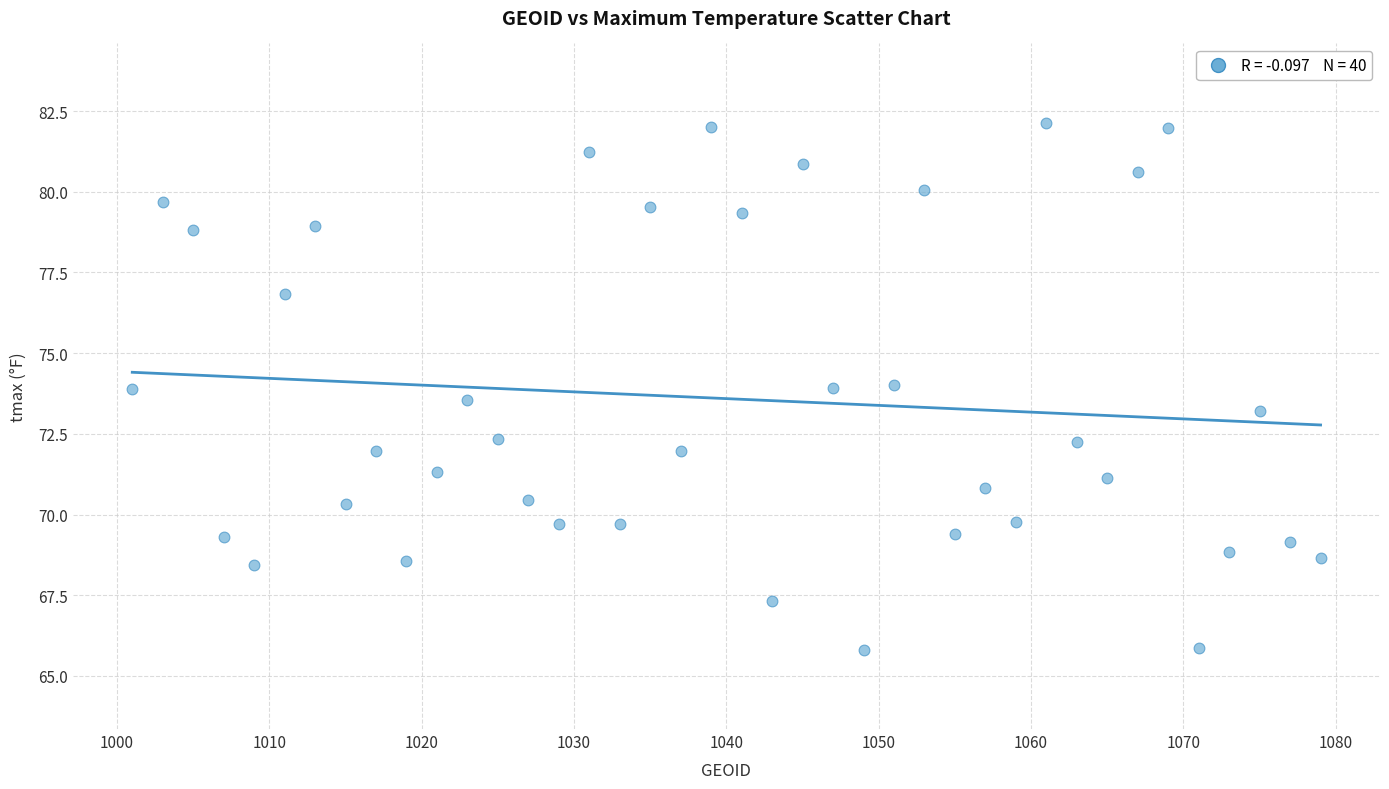

What is the range of Y values (max minus min)?

16.3